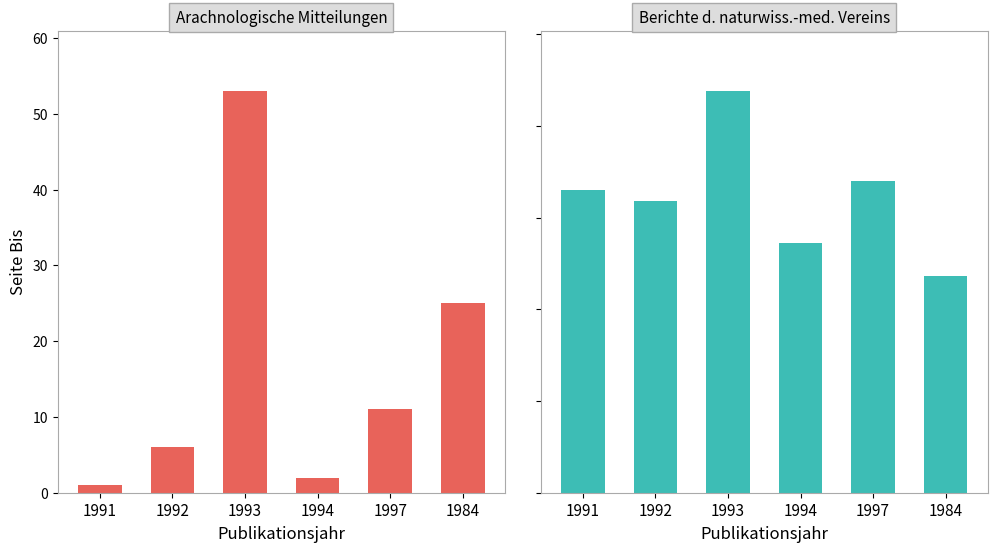

Reading left to right, transcribe all the data shown in this chart.

Arachnologische Mitteilungen: 1991=1	1992=6	1993=53	1994=2	1997=11	1984=25
Berichte des naturwissenschaftlichen-medizinischen Vereins: 1991=165	1992=159	1993=219	1994=136	1997=170	1984=118